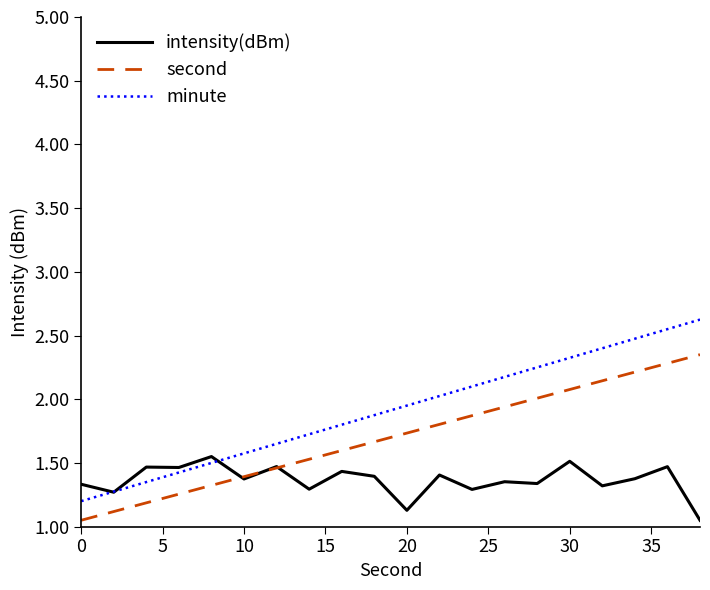

Which series has the largest total across all categories?

minute